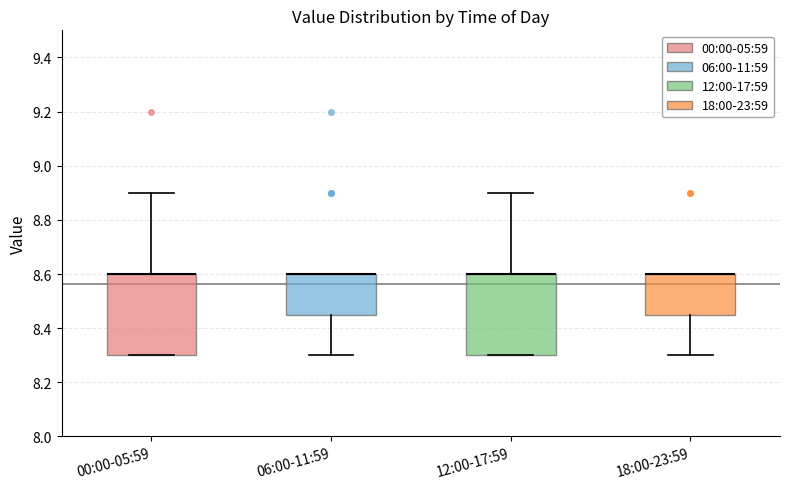

Reading left to right, transcribe this box plot: for each box, give where its median line is, the range the box spans, and where its two whiskers end, as read against the y-axis. The values are not printed on the chart, so give them approximately, as read against the axis.

00:00-05:59: median 8.60 (drawn on the box's upper edge), box 8.30 to 8.60, whiskers 8.30 to 8.90
06:00-11:59: median 8.60 (drawn on the box's upper edge), box 8.46 to 8.60, whiskers 8.30 to 8.60
12:00-17:59: median 8.60 (drawn on the box's upper edge), box 8.30 to 8.60, whiskers 8.30 to 8.90
18:00-23:59: median 8.60 (drawn on the box's upper edge), box 8.46 to 8.60, whiskers 8.30 to 8.60